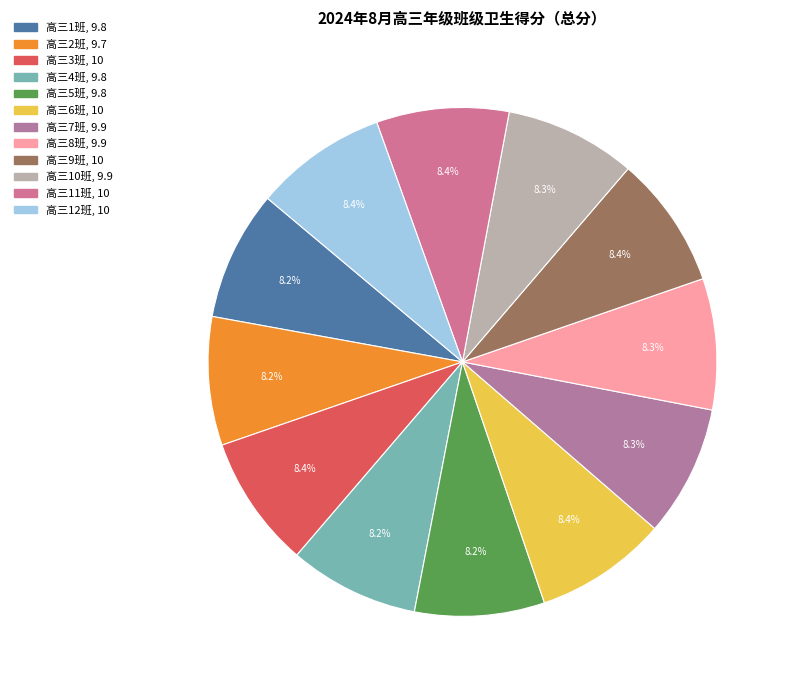

Combined, do 高三2班 and 高三8班 account for over 50%?

No